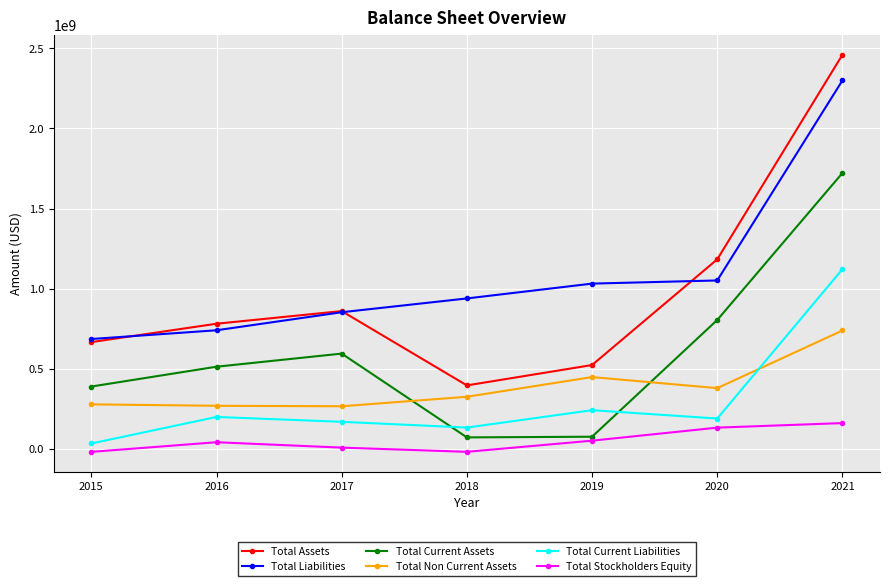

Which series changed the most between 2017 and 2021?

Total Assets